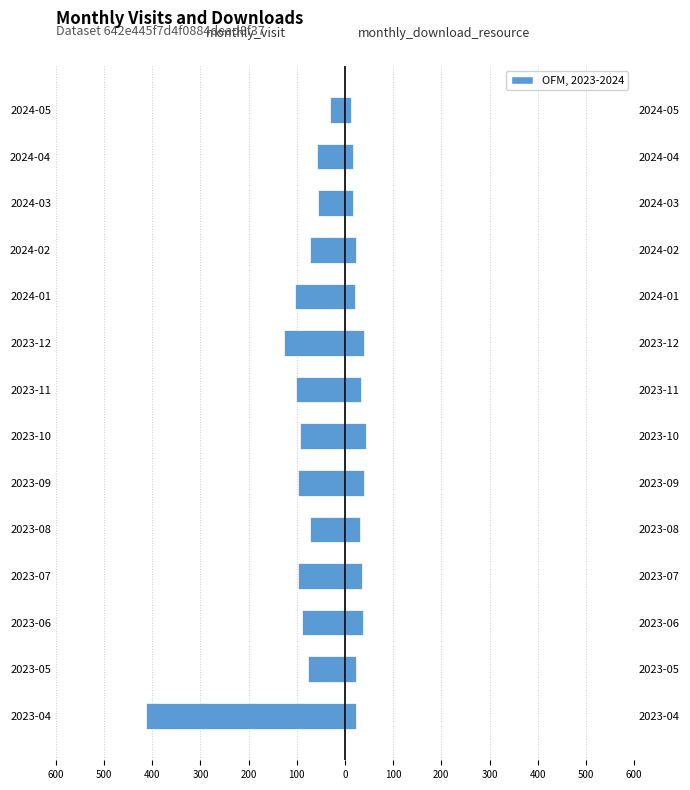

What is the sum of all monthly_visit values?

-1492